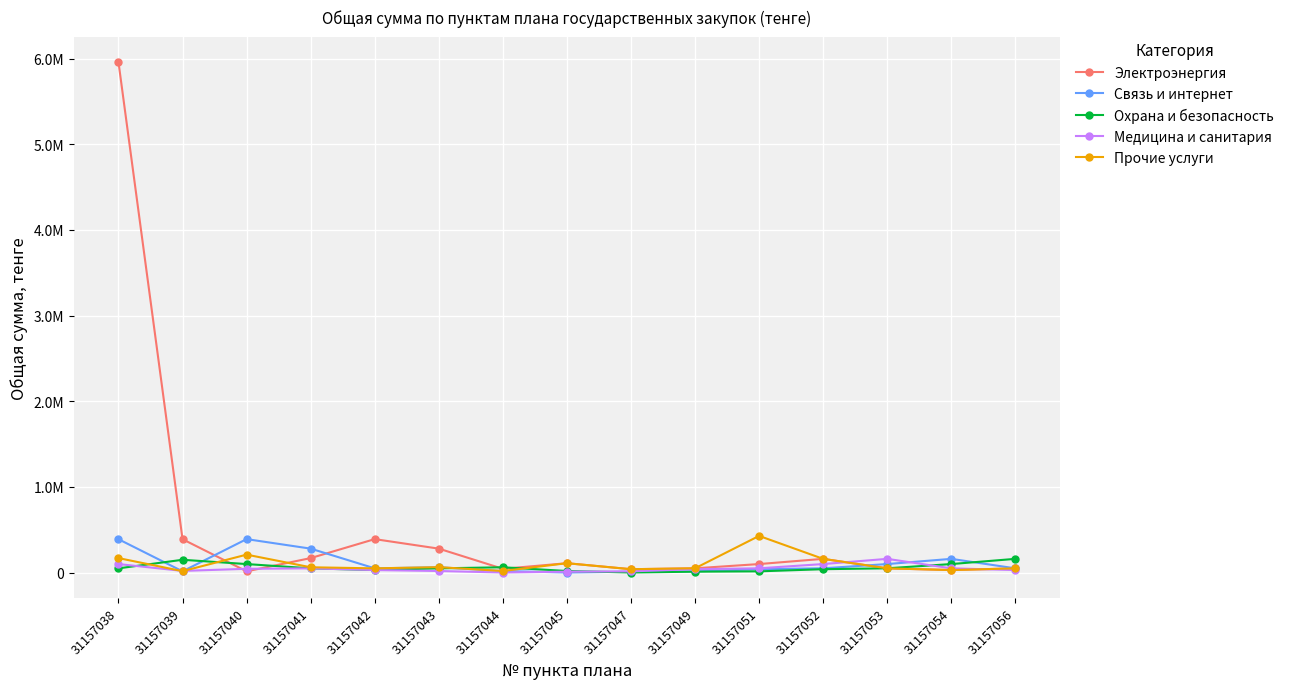

How many interior local peaks does the Охрана и безопасность series have?

2